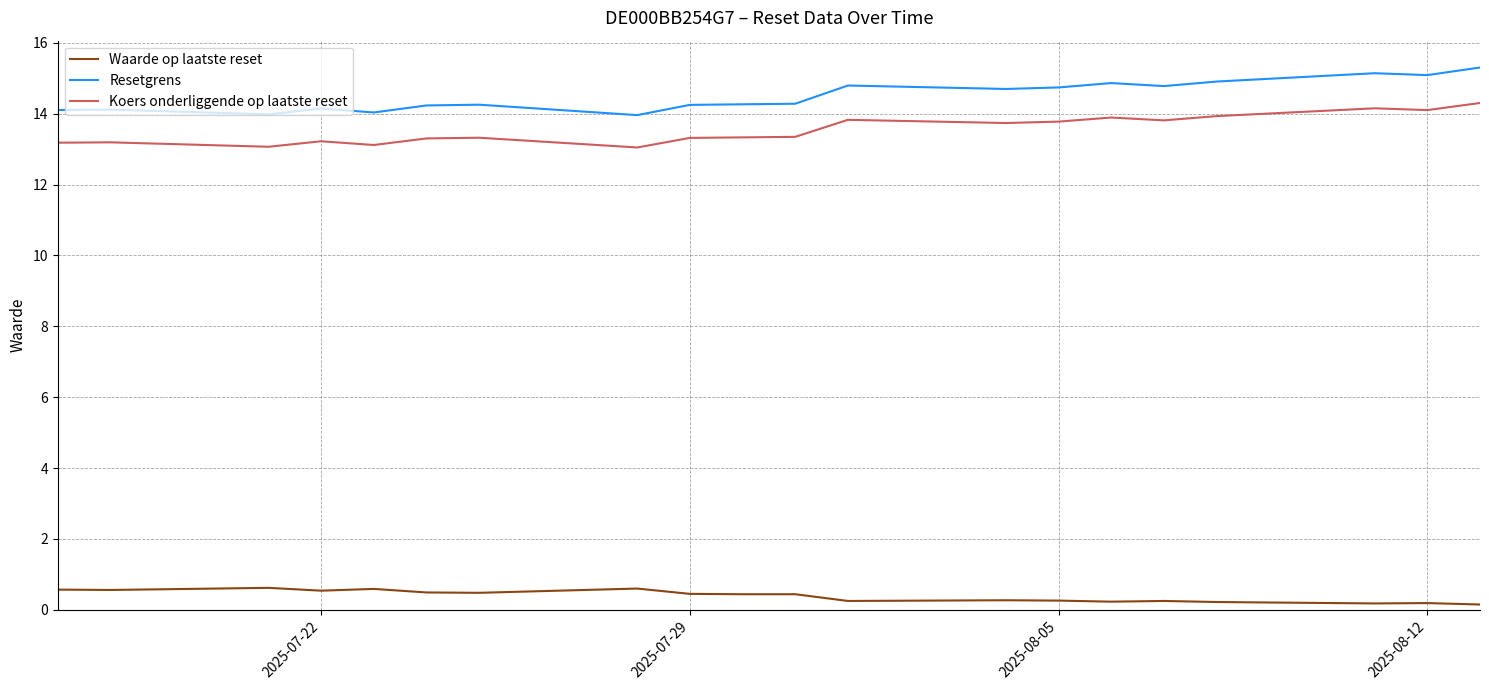

At which category does Resetgrens reach its first local valley?

2025-08-12